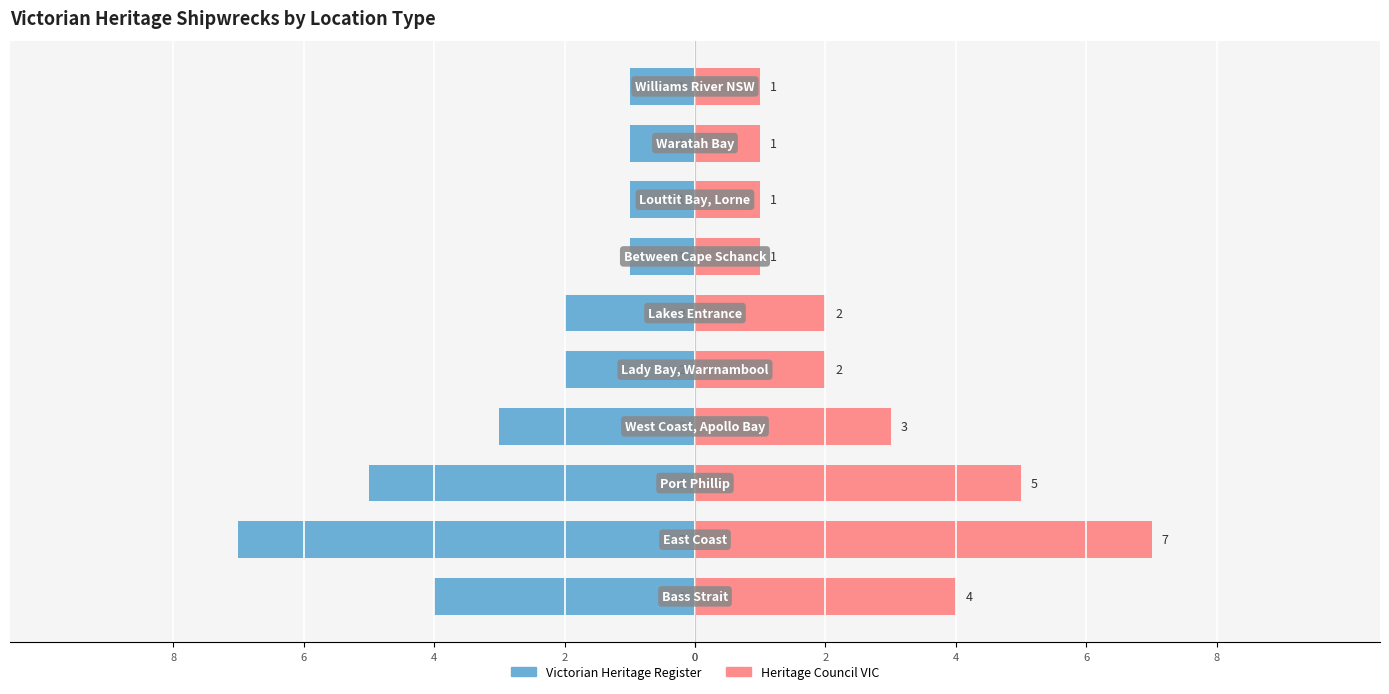

Reading left to right, transcribe all the data shown in this chart.

Victorian Heritage Register: -4	-7	-5	-3	-2	-2	-1	-1	-1	-1
Heritage Council VIC: 4	7	5	3	2	2	1	1	1	1